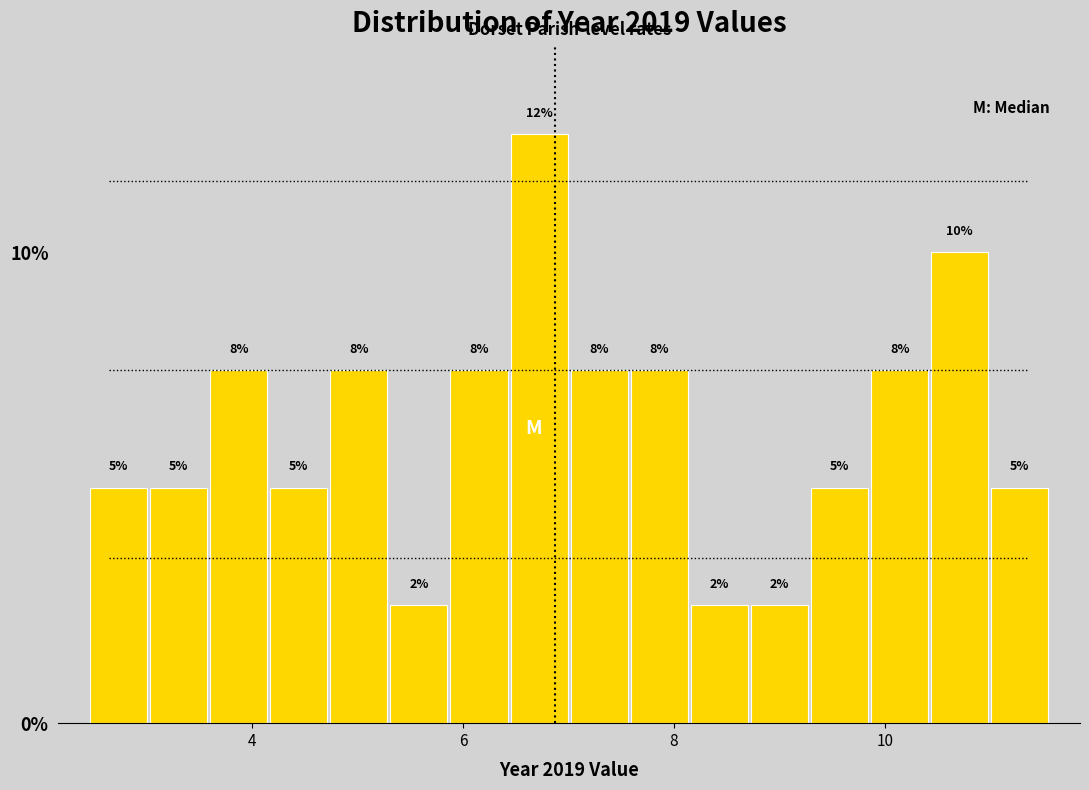

Read against the x-axis, roughly where is the centre of the tallest bar?

6.8